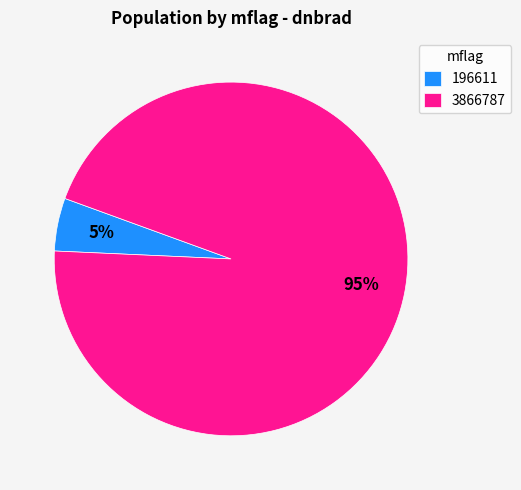

To the nearest percent, what portion does 3866787 represent?

95%